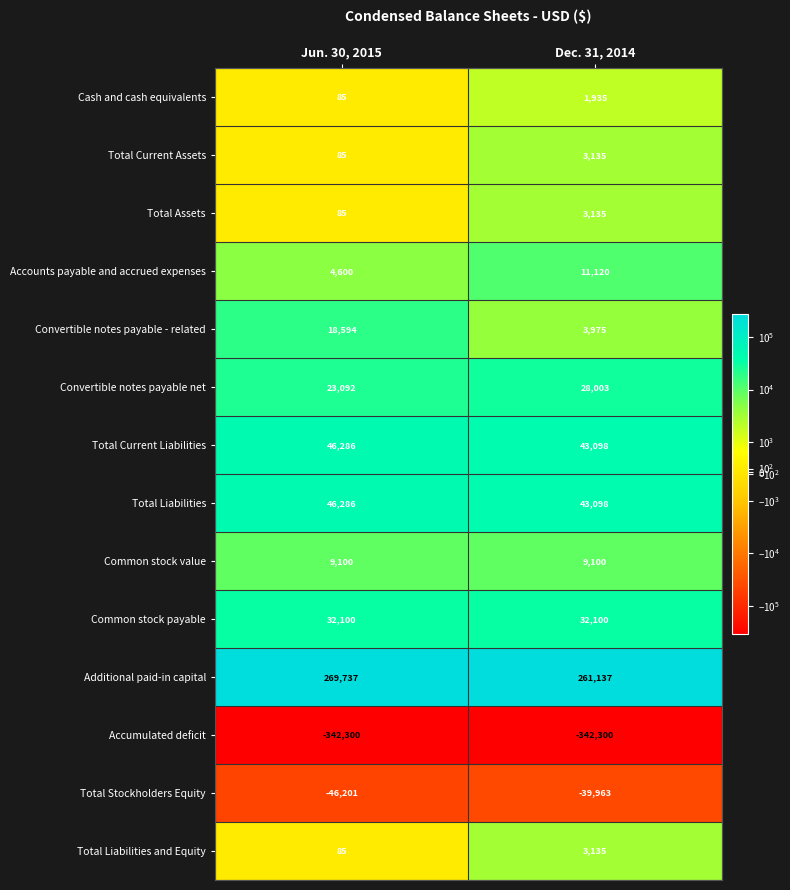

What is the difference between the Total Stockholders Equity values at Dec. 31, 2014 and Jun. 30, 2015?

6238